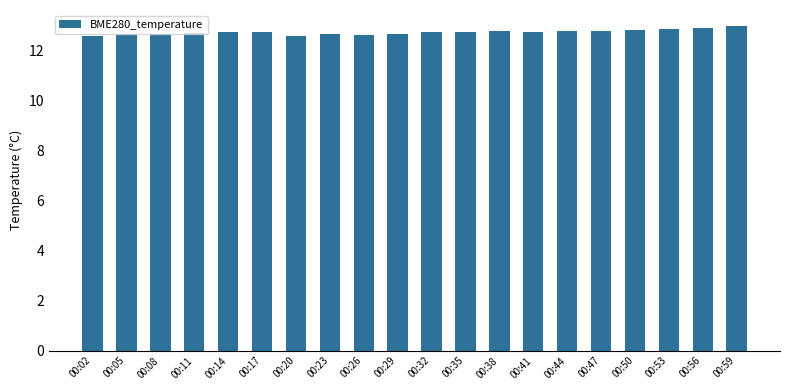

What is the difference between the values at 00:38 and 00:53?

0.1